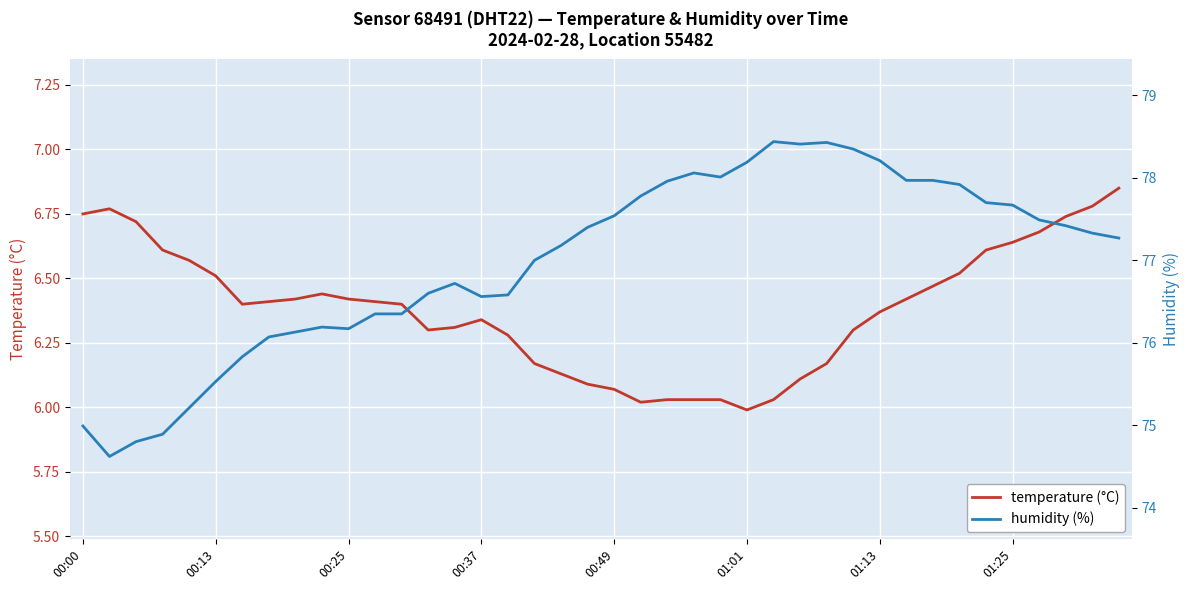

What is the spread (max minus min) of values at 18?

71.1